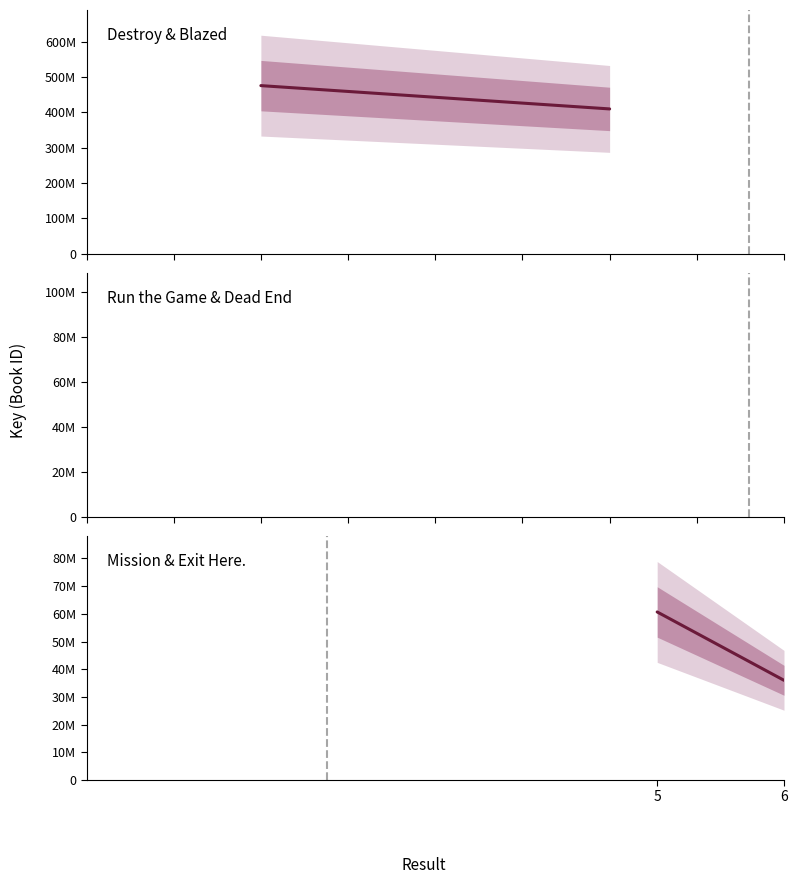

At which category is the sum across all series the highest?

5